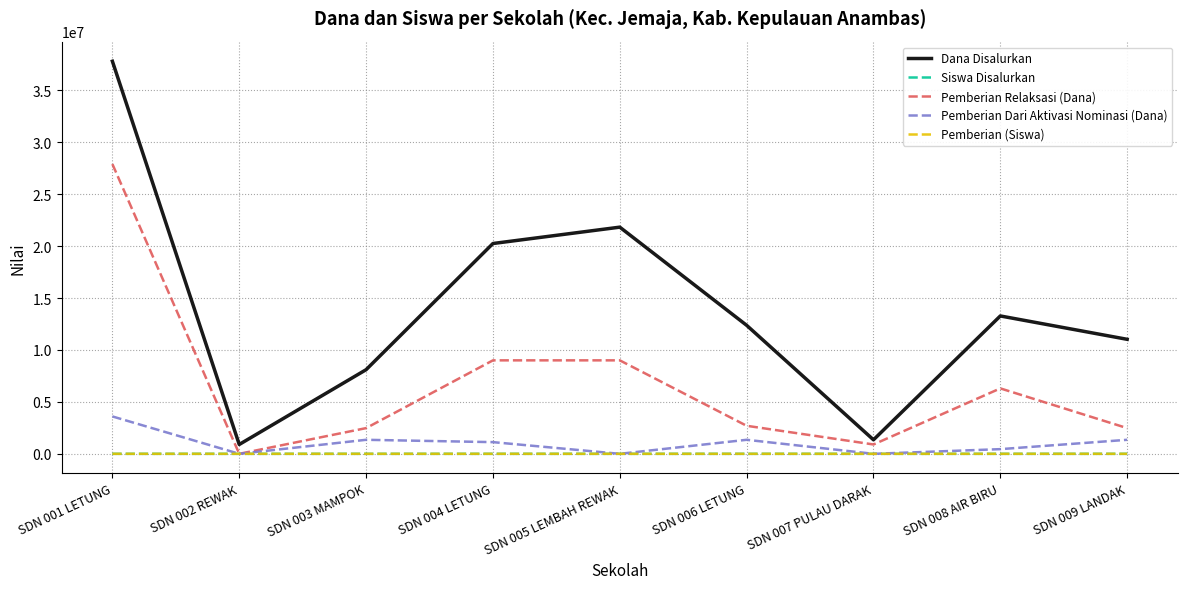

What is the difference between the highest and lowest values at SDN 003 MAMPOK?

8099990